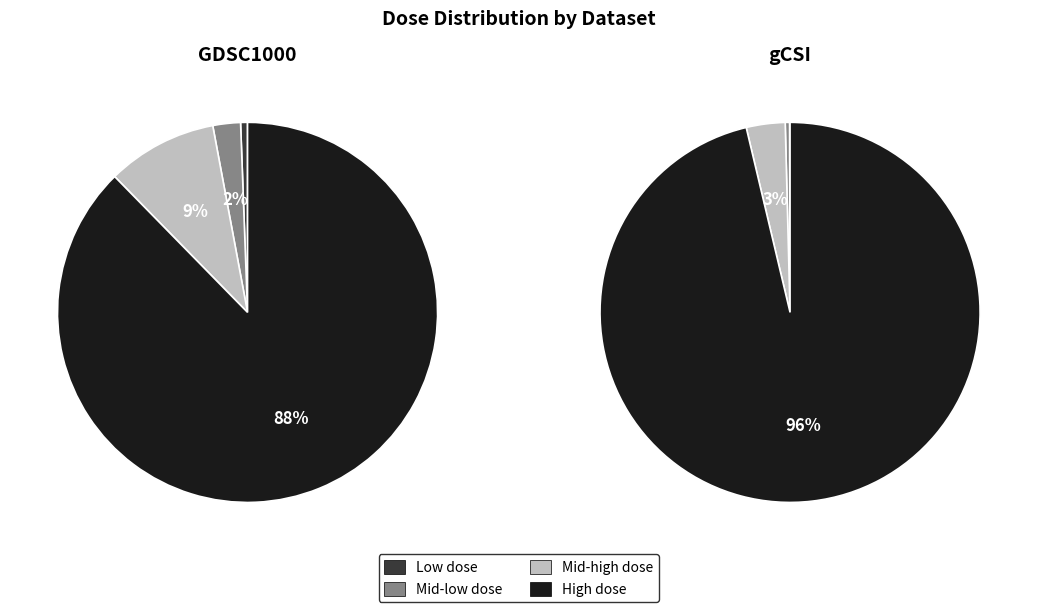

Count the number of slices in the pie.

9